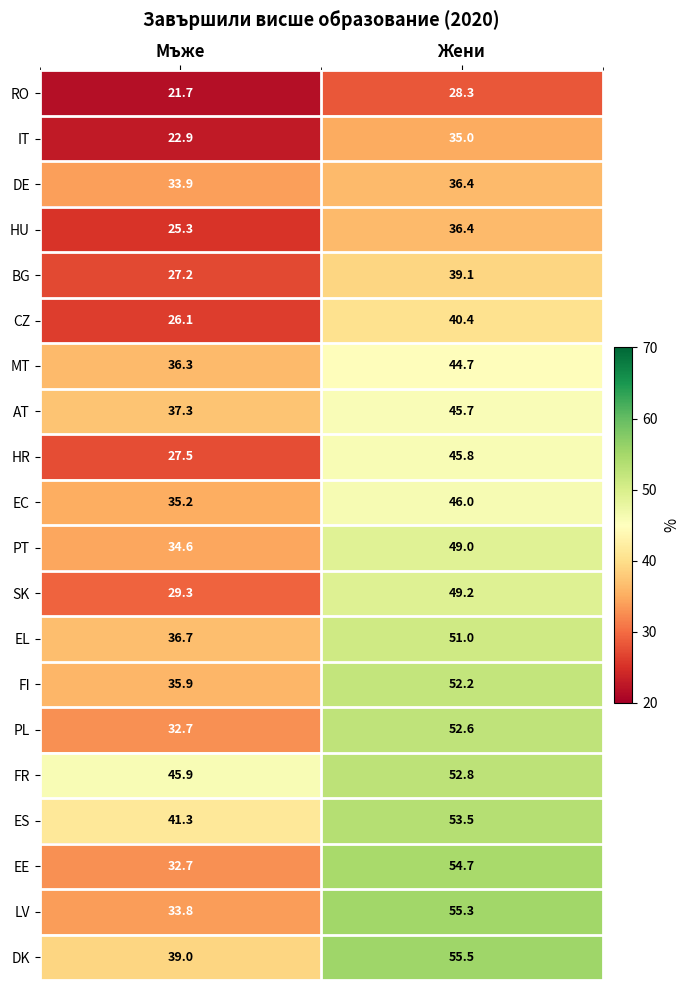

The DK series shows 56.0 at Мъже. True or false?

False